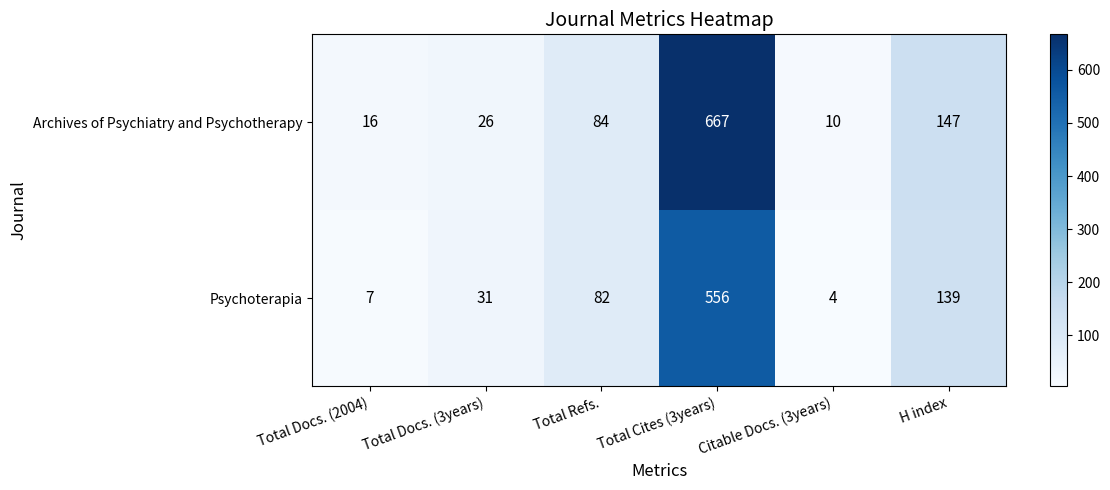

What is the spread (max minus min) of values at H index?

8